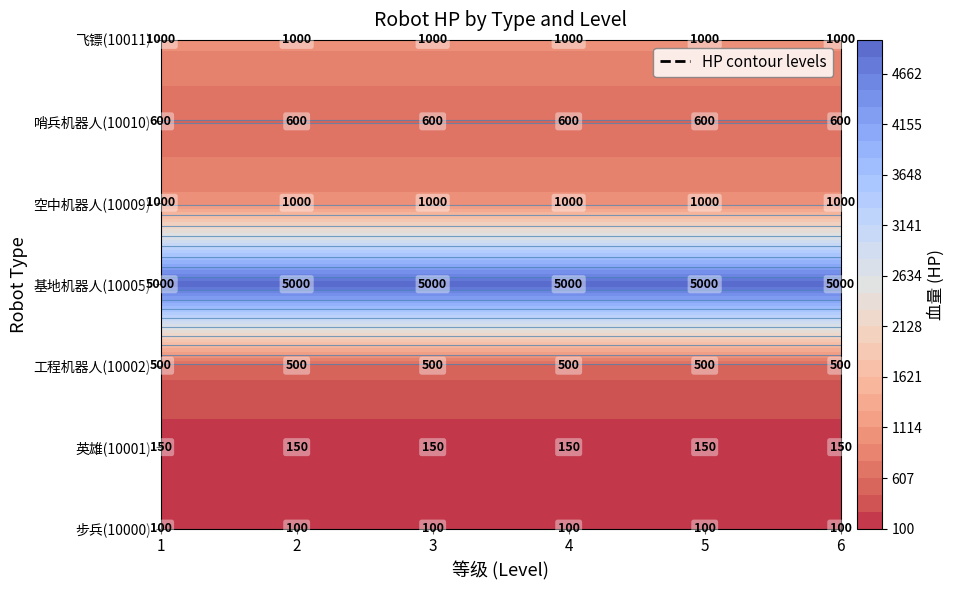

Between 5 and 6, which series saw the biggest shift?

步兵(10000)